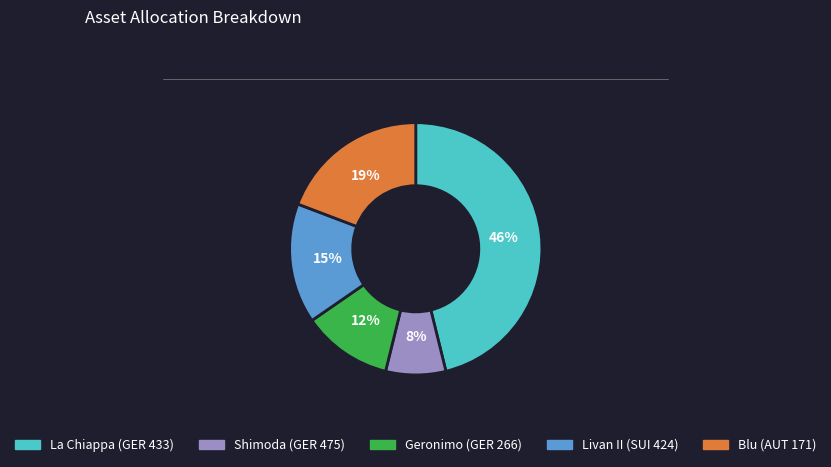

To the nearest percent, what percentage of the pie is La Chiappa (GER 433)?

46%